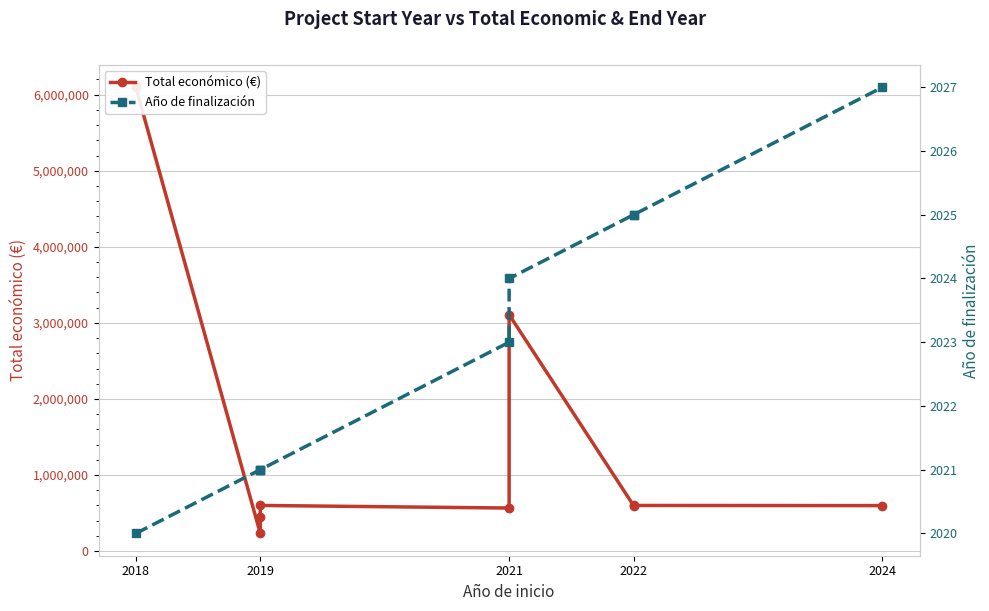

At which category does the chart reach its minimum across all series?

2018